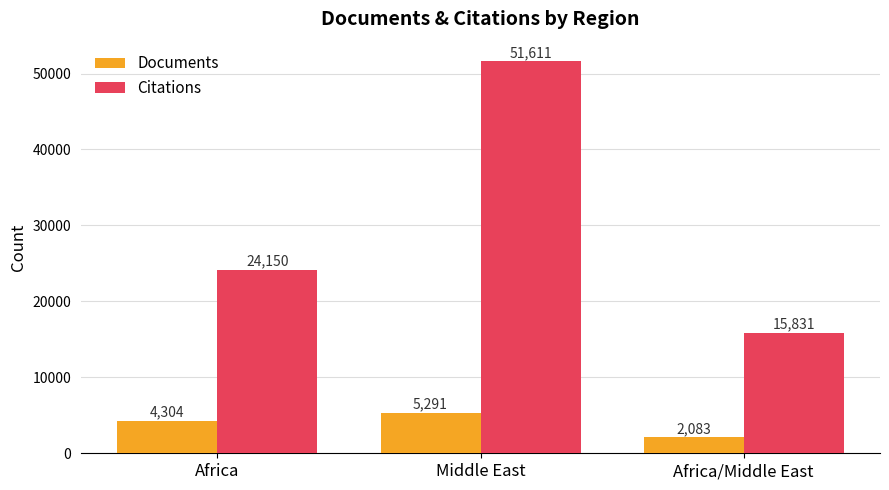

Rank the categories by Documents value from lowest to highest.

Africa/Middle East, Africa, Middle East